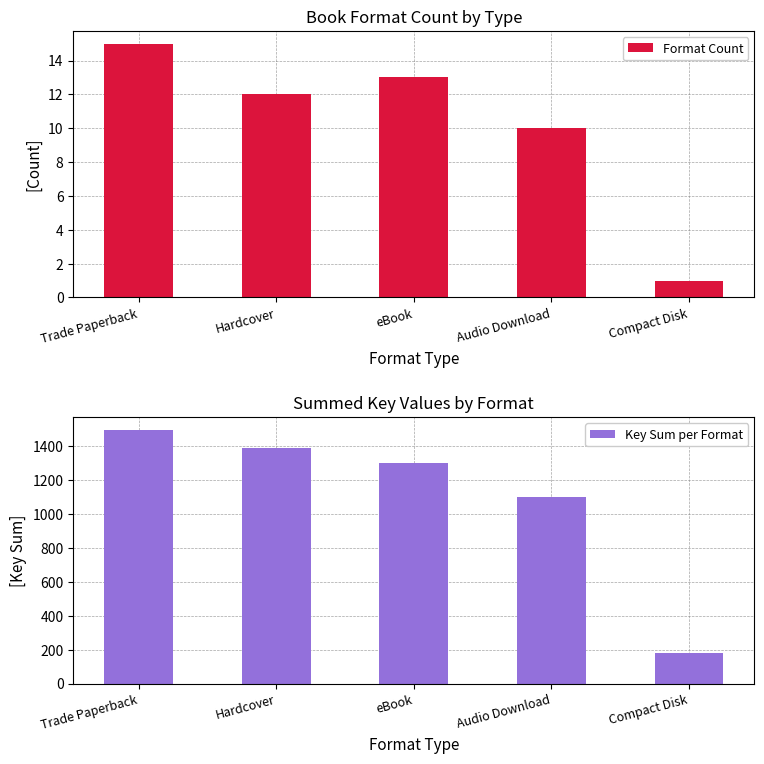

Rank the series at Audio Download from lowest to highest value.

Format Count, Key Sum per Format